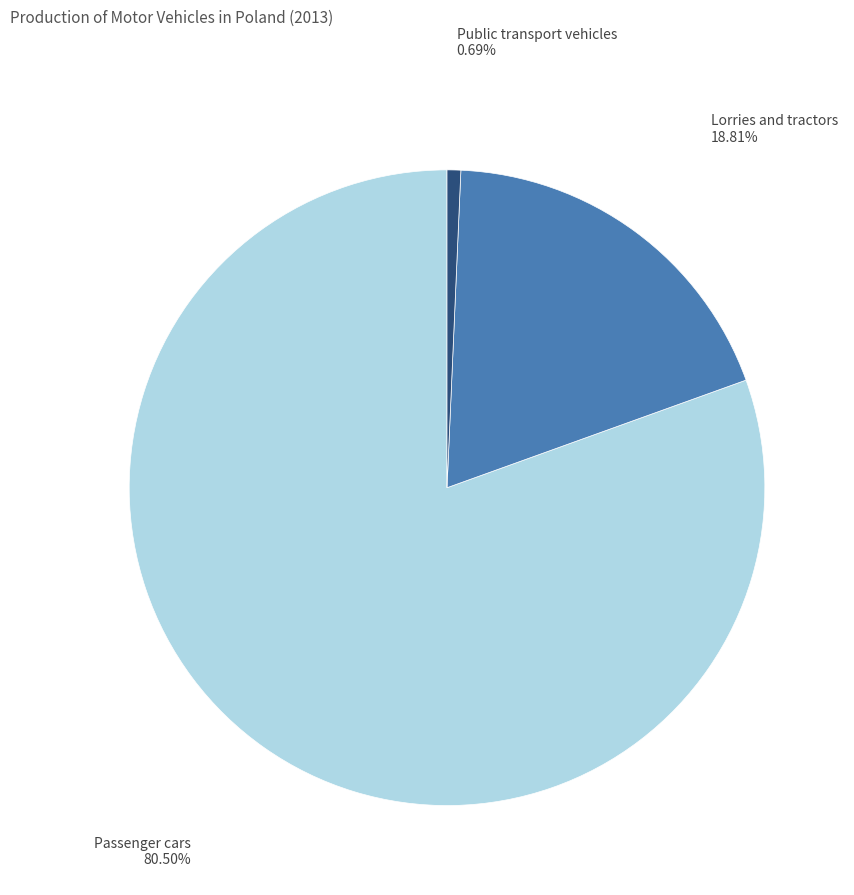

How many segments does this pie chart have?

3